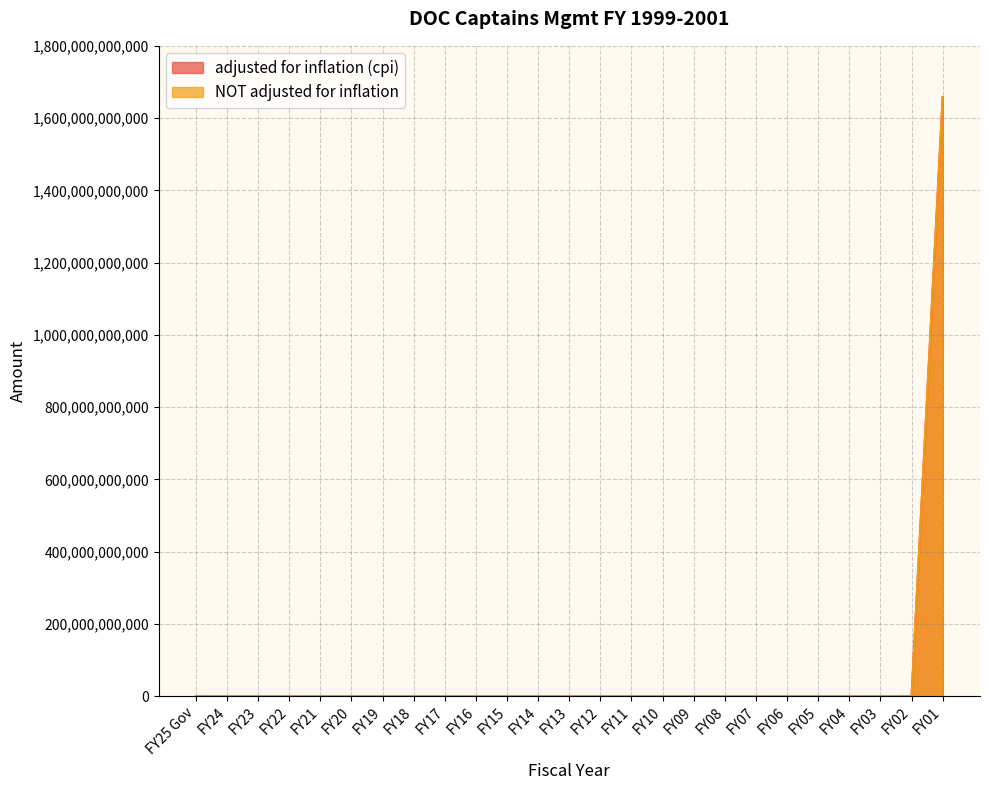

What is the label of the 20th point from the left?

FY06